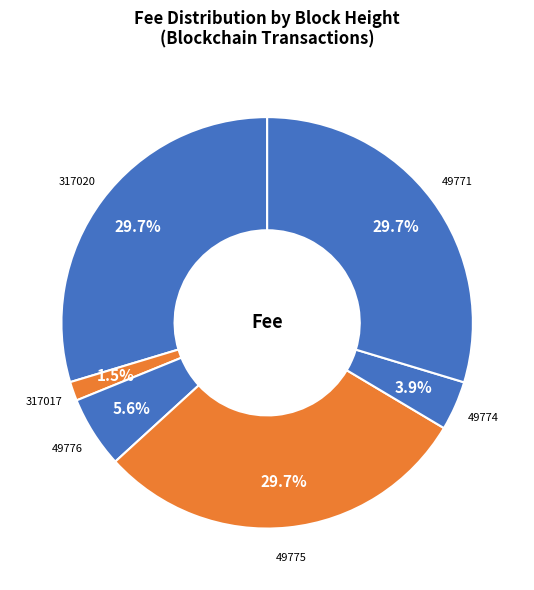

How many slices are in this pie chart?

6